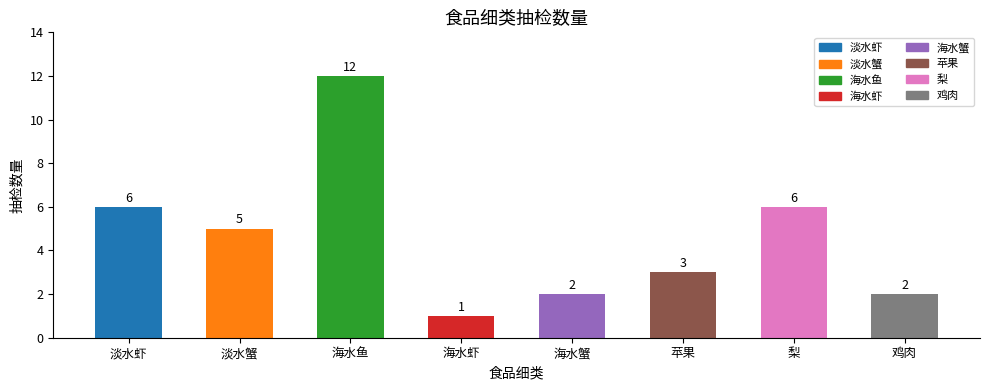

What is the ratio of the value at 苹果 to the value at 鸡肉?

1.5